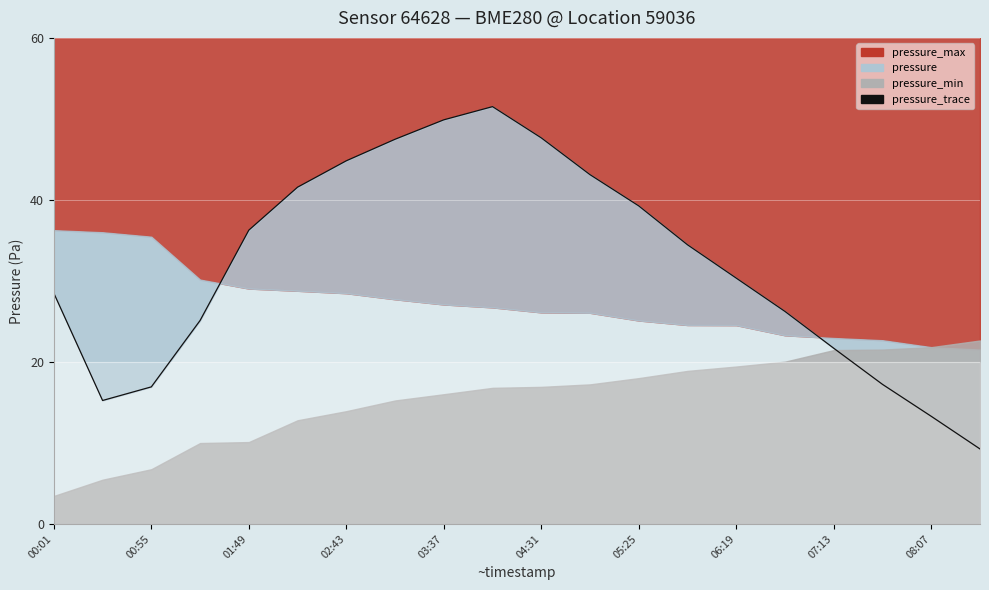

Does the chart display data point markers on the line(s)?

No